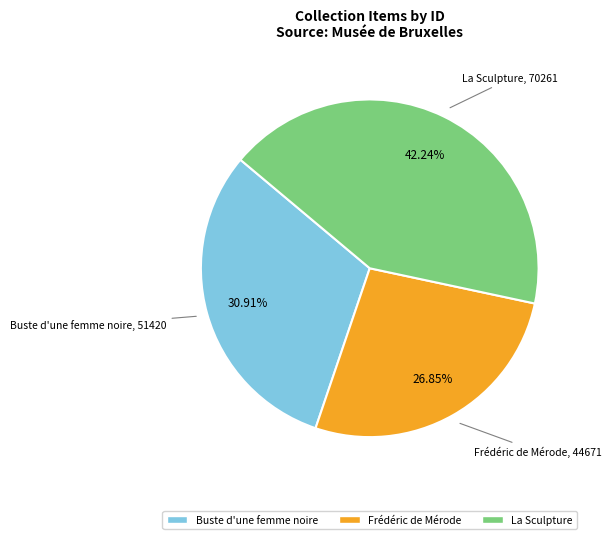

Rank the categories by value from lowest to highest.

Frédéric de Mérode, Buste d'une femme noire, La Sculpture